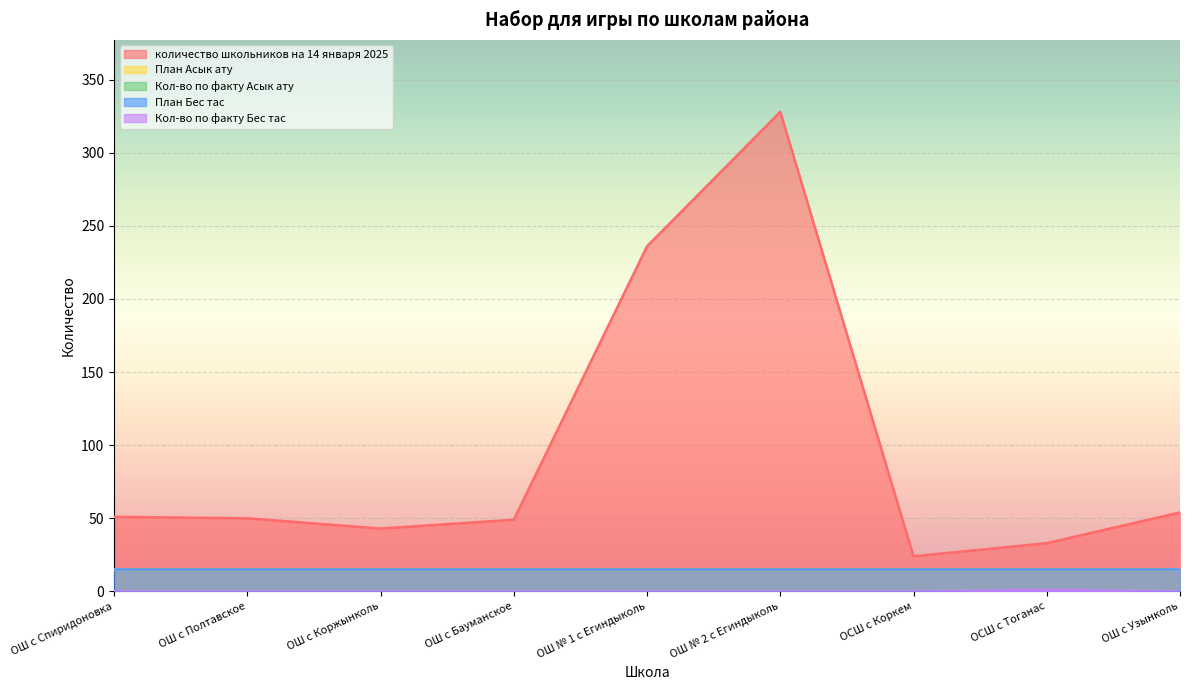

What is the label of the 4th point from the left?

ОШ с Бауманское